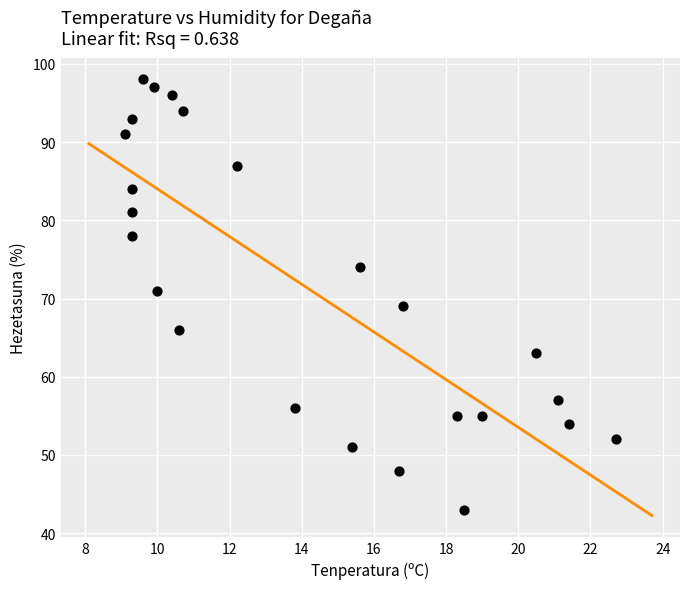

What is the range of Y values (max minus min)?

55